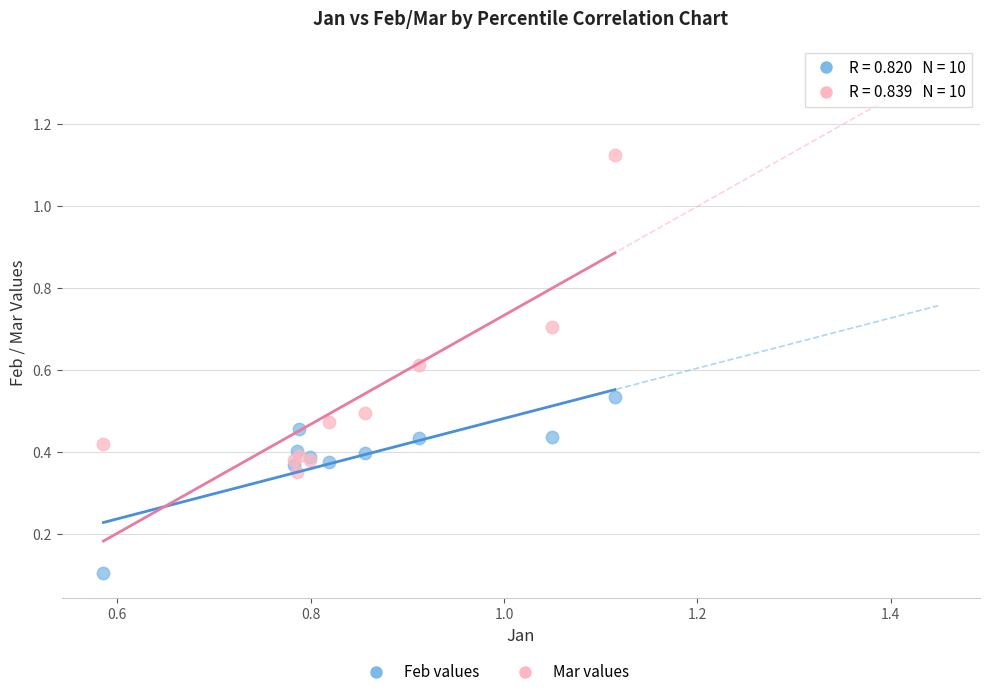

Which series reaches the minimum Y coordinate?

Feb values